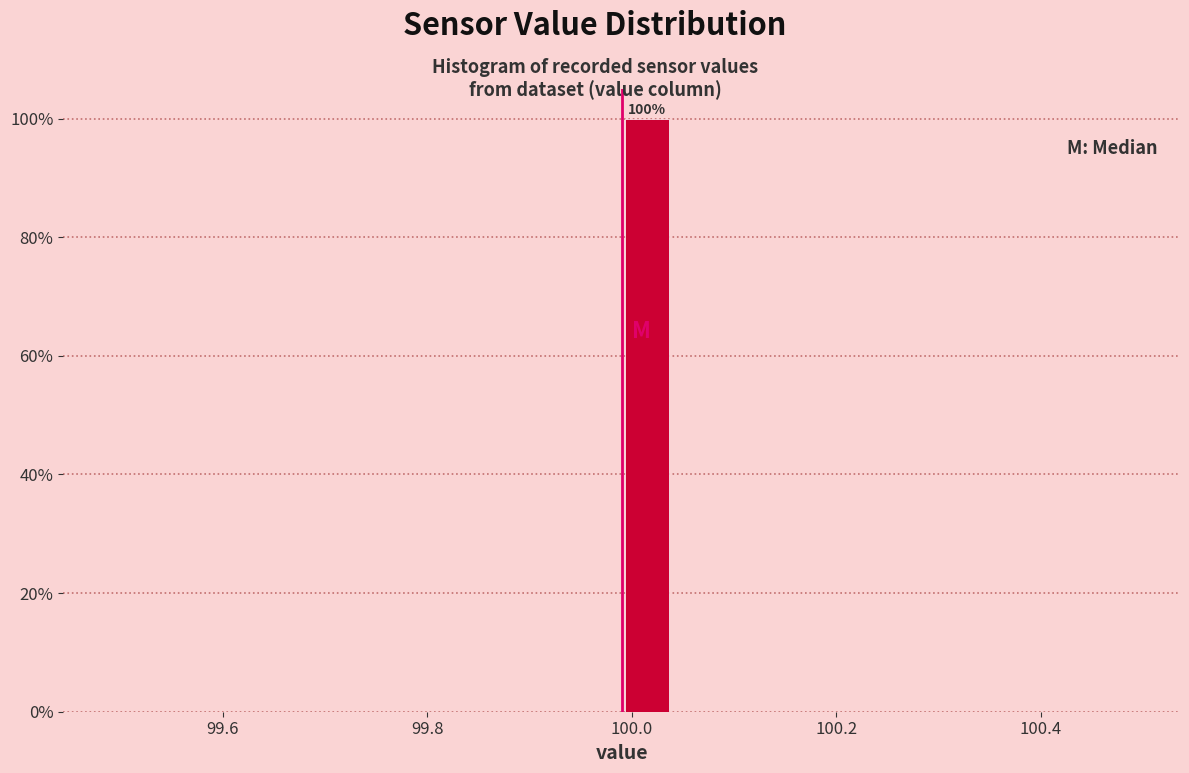

Read against the x-axis, roughly where is the centre of the tallest bar?

100.02